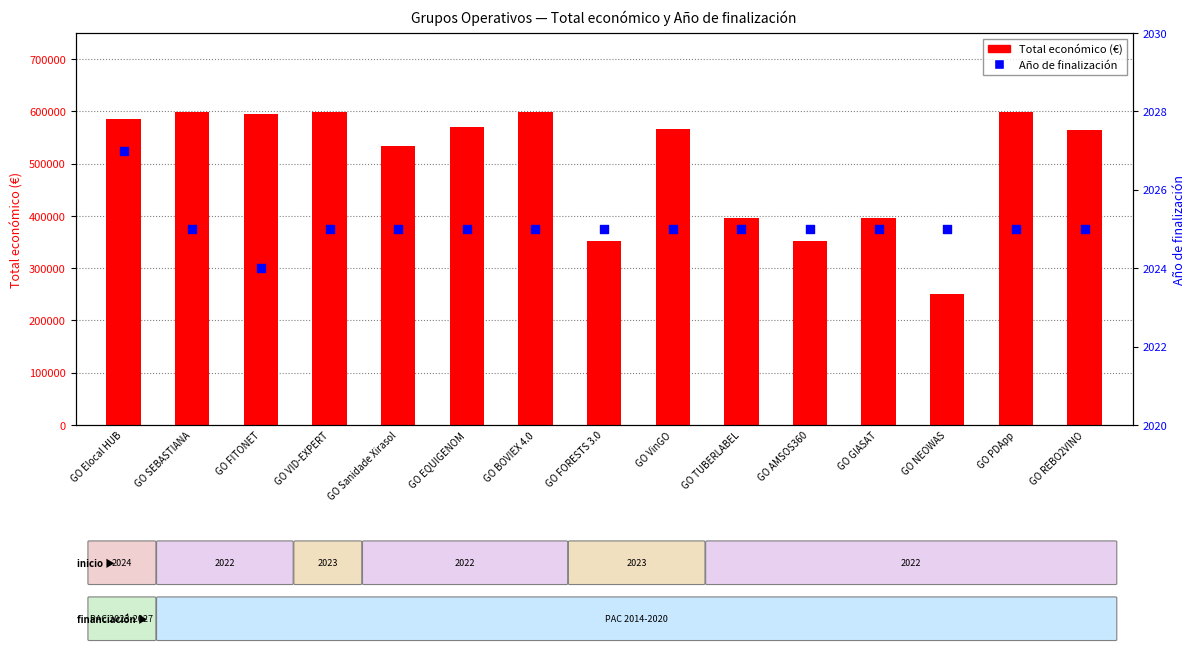

Which series contains the lowest Y value?

Año de finalización